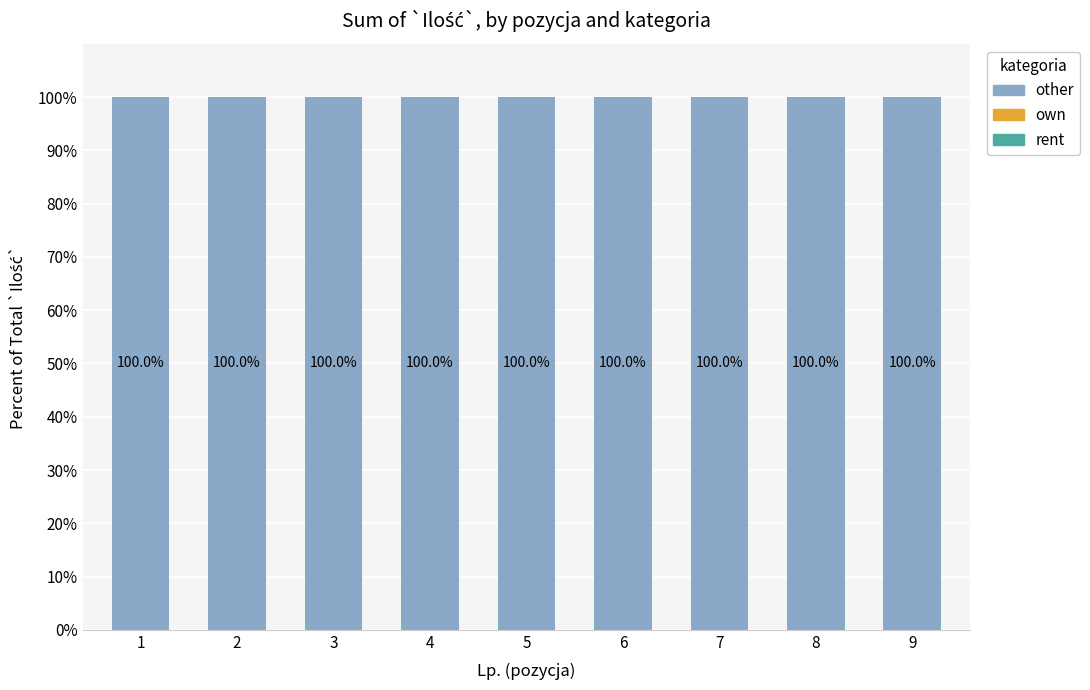

Reading left to right, list all the values displayed in this chart.

other: 1=100	2=100	3=100	4=100	5=100	6=100	7=100	8=100	9=100
own: 1=0	2=0	3=0	4=0	5=0	6=0	7=0	8=0	9=0
rent: 1=0	2=0	3=0	4=0	5=0	6=0	7=0	8=0	9=0